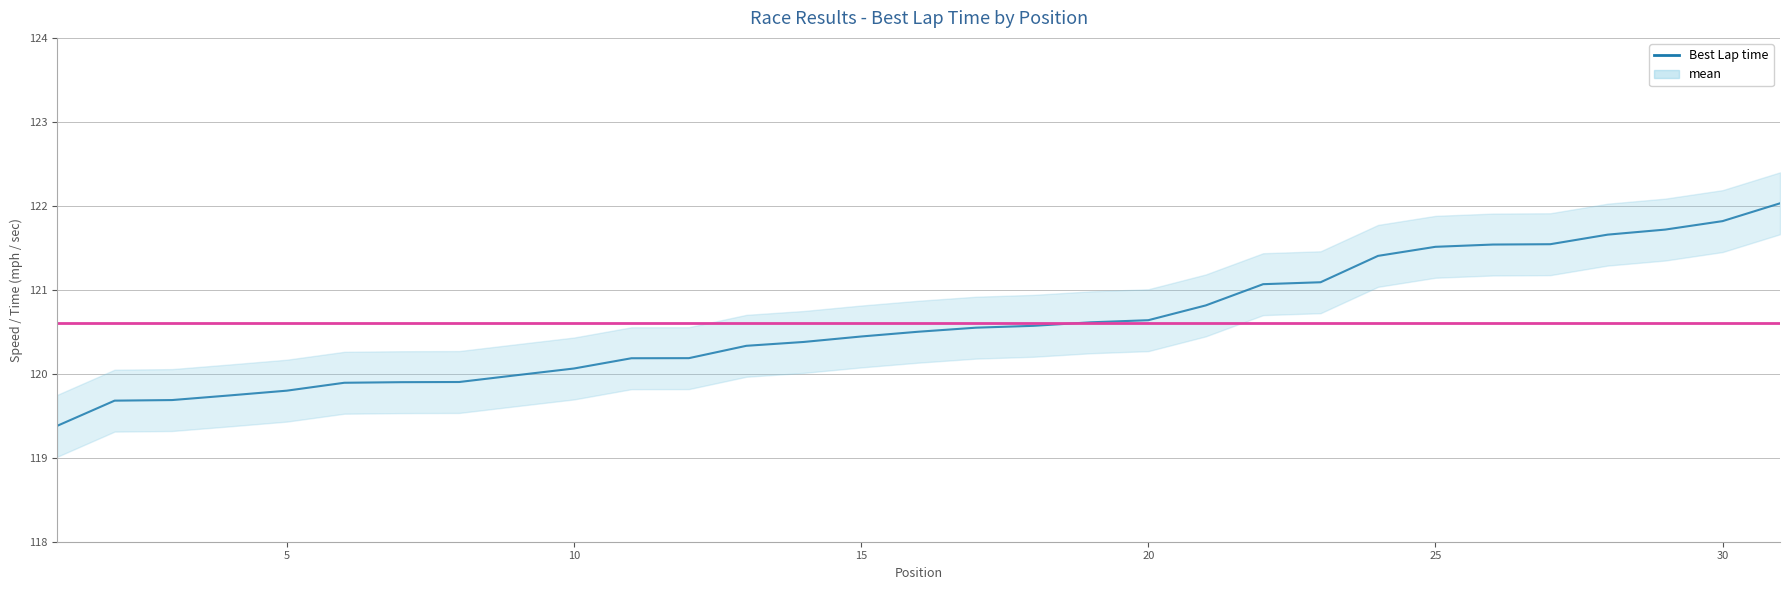

Does the chart display data point markers on the line(s)?

No